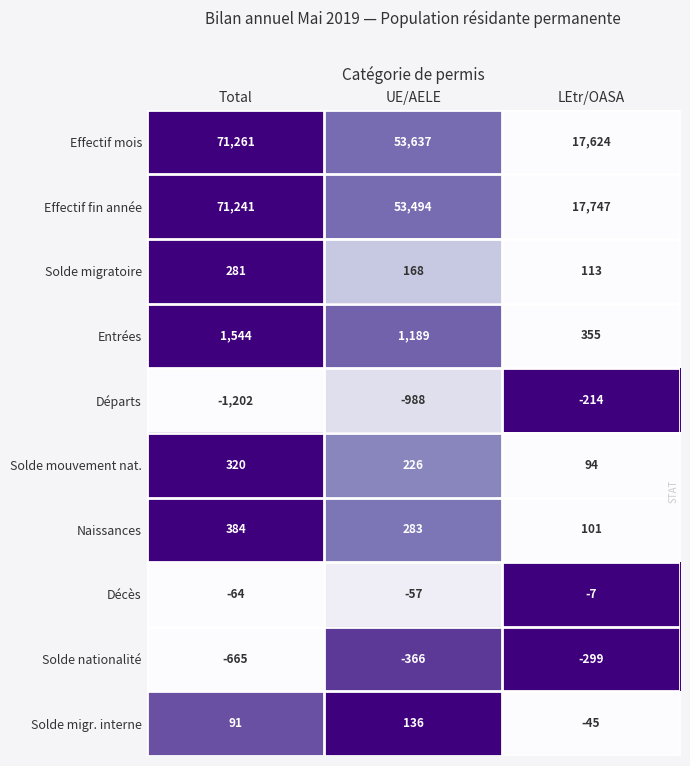

What is the spread (max minus min) of values at Total?

72463